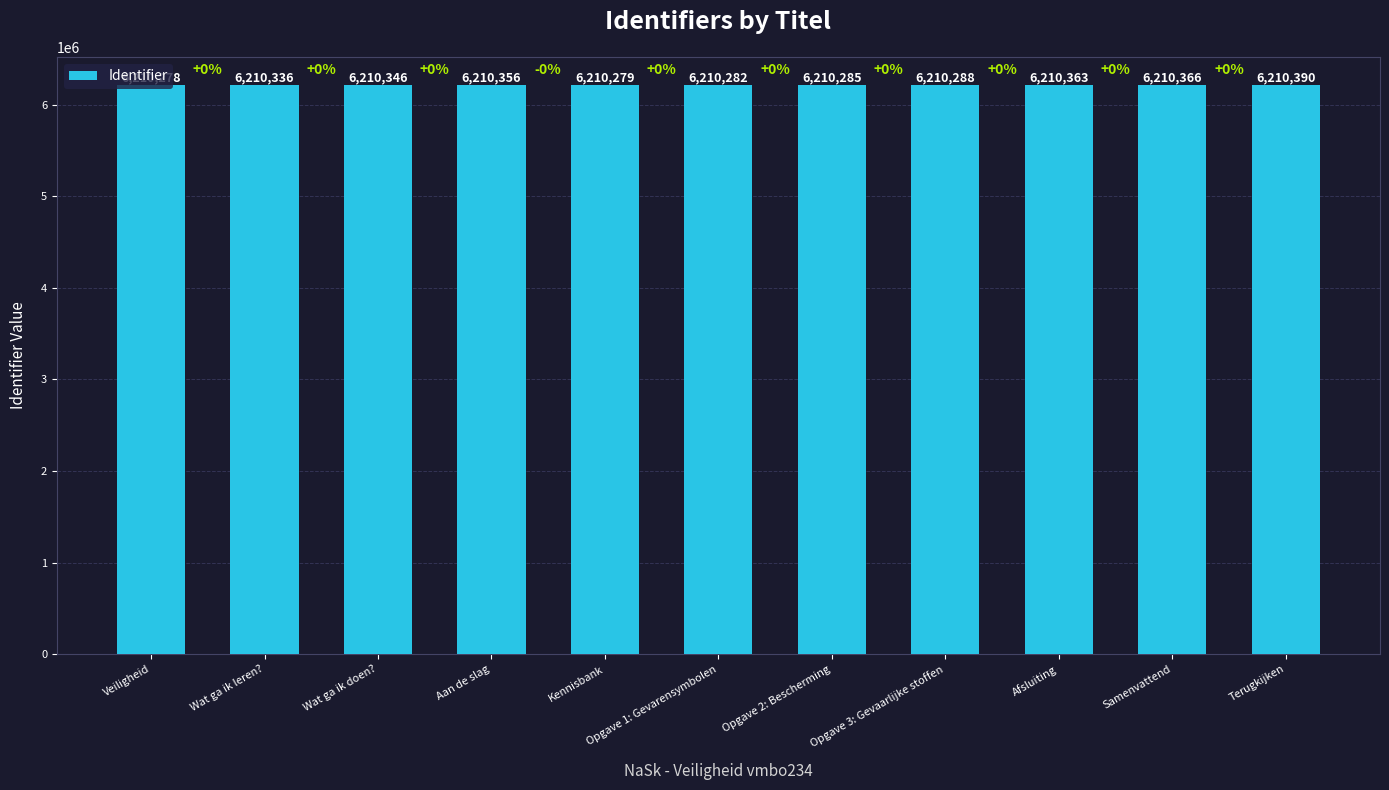

Reading left to right, extract all data points from this chart.

Veiligheid=6210278	Wat ga ik leren?=6210336	Wat ga ik doen?=6210346	Aan de slag=6210356	Kennisbank=6210279	Opgave 1: Gevarensymbolen=6210282	Opgave 2: Bescherming=6210285	Opgave 3: Gevaarlijke stoffen=6210288	Afsluiting=6210363	Samenvattend=6210366	Terugkijken=6210390